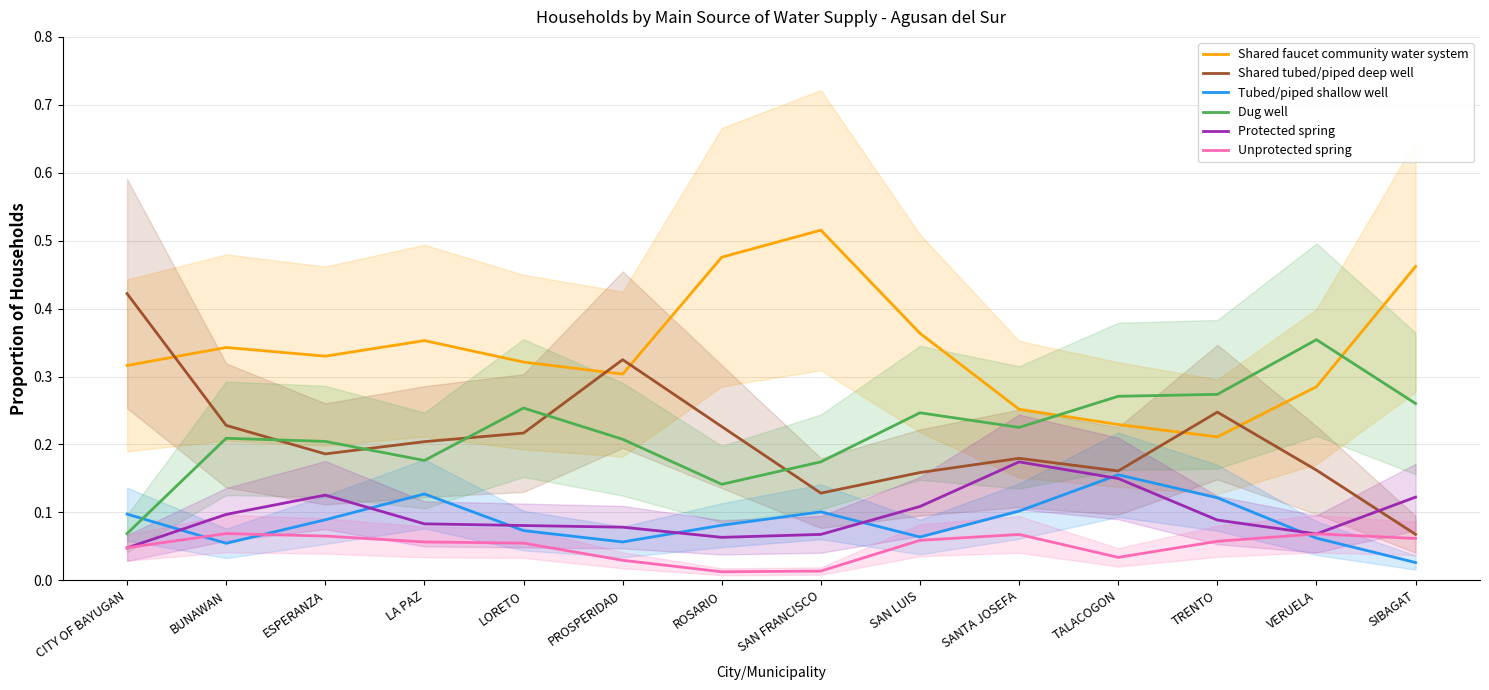

What is the sum of all Shared faucet community water system values?

4.8